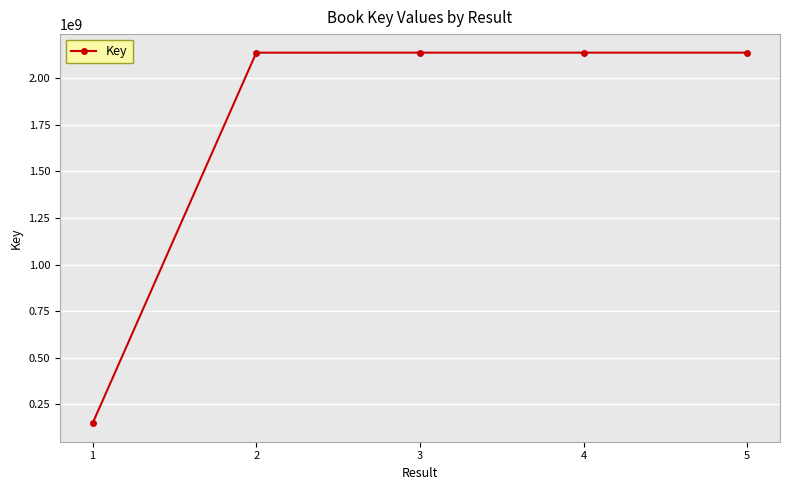

What is the value of the 4th point from the left?

2137761629